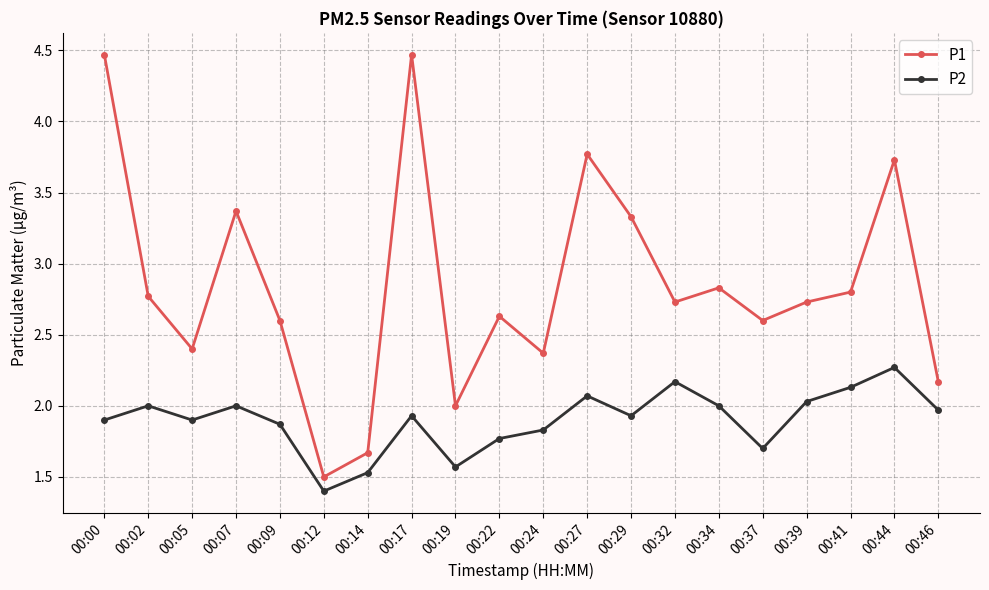

Does the chart have visible grid lines?

Yes